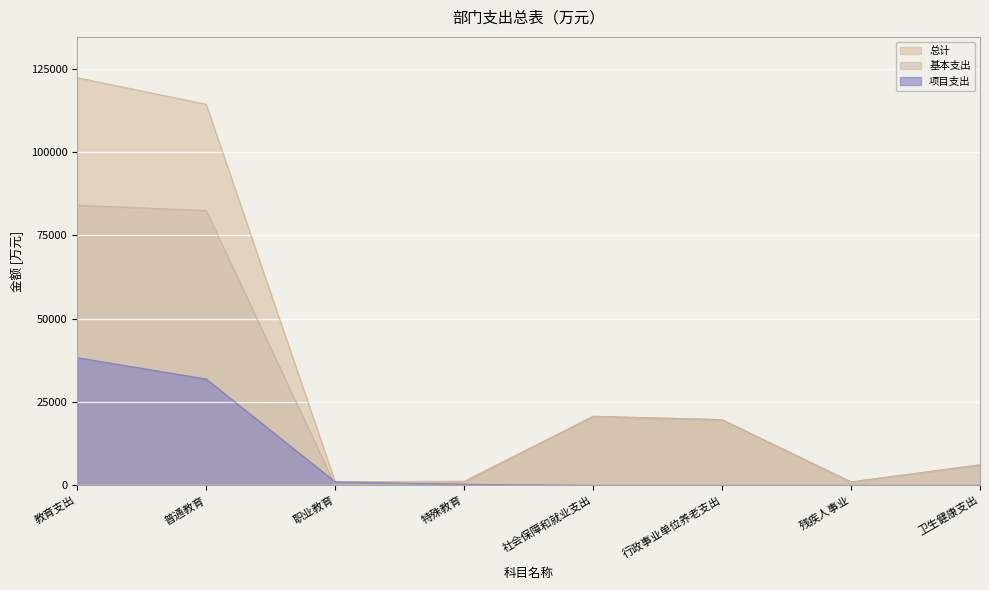

At how many categories does at least one series exceed 81918?

2